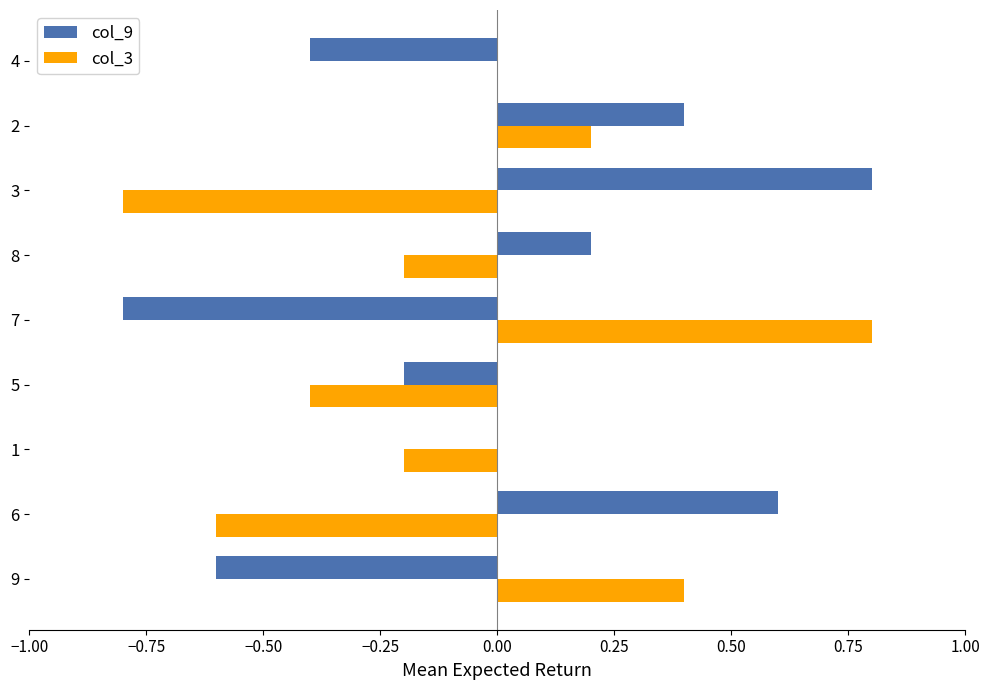

Is it true that col_3 equals 0.8 at 7?

True